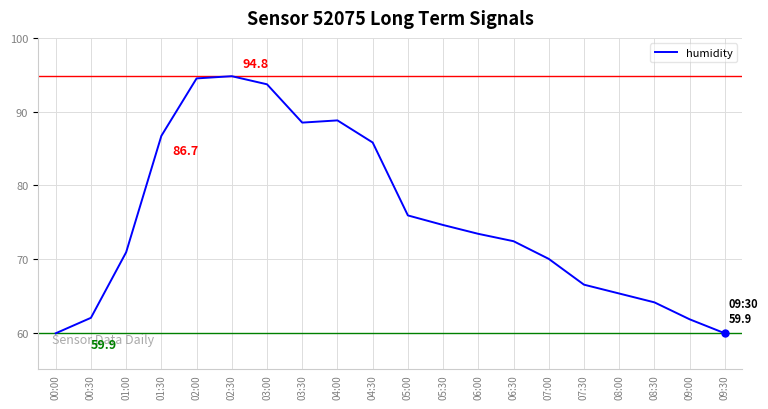

What is the sum of the values at 05:00 and 03:30?

164.4